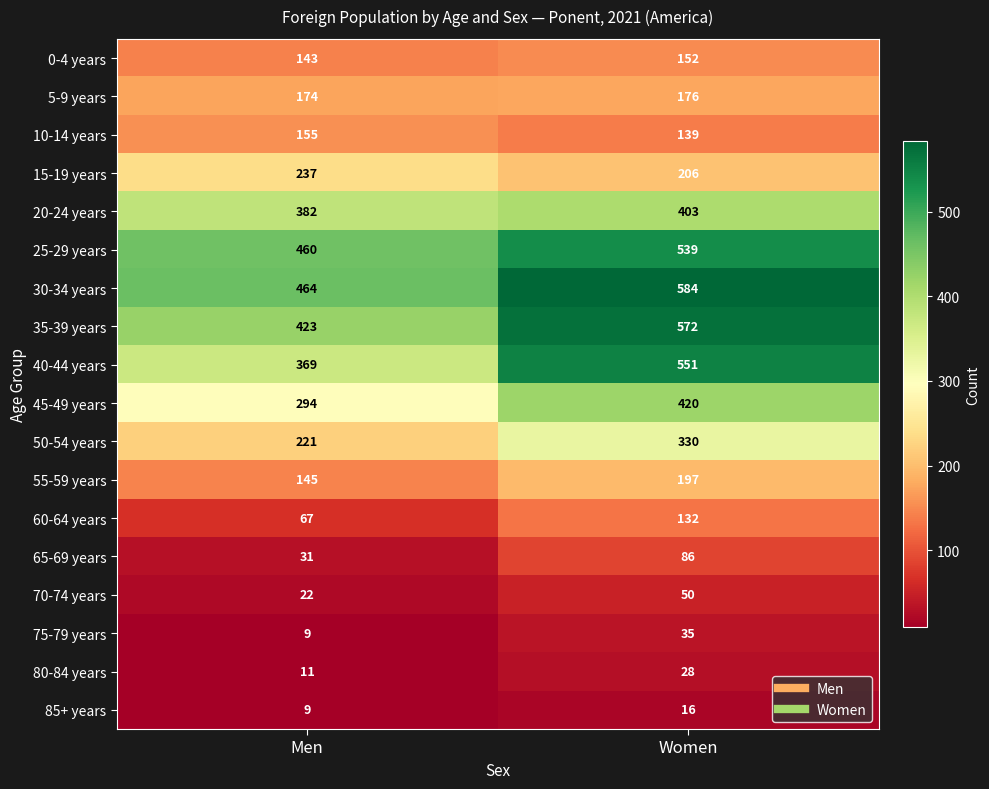

What is the total value across all series at Women?

4616